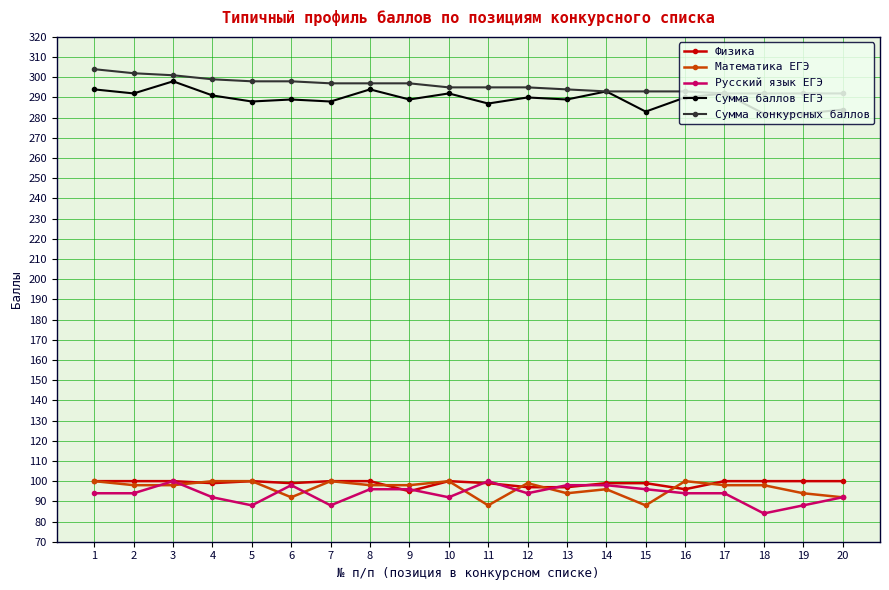

What is the difference between the highest and lowest values at 20?

200